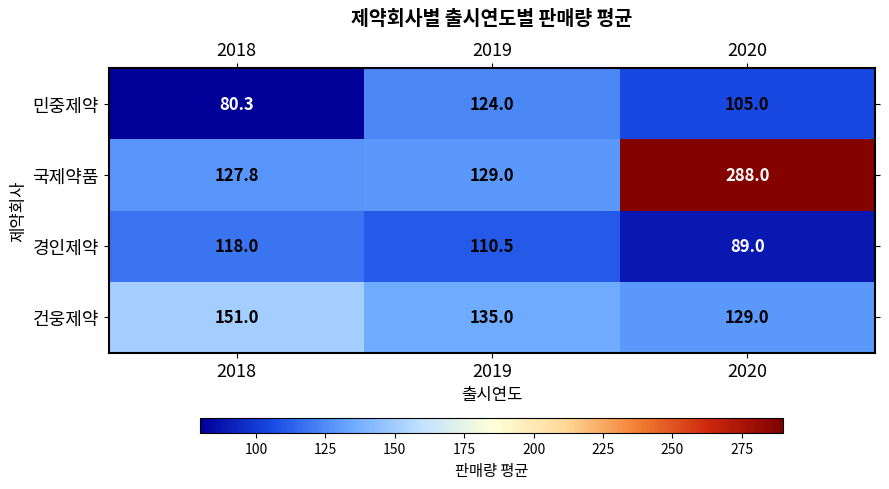

How many series are shown in this chart?

4